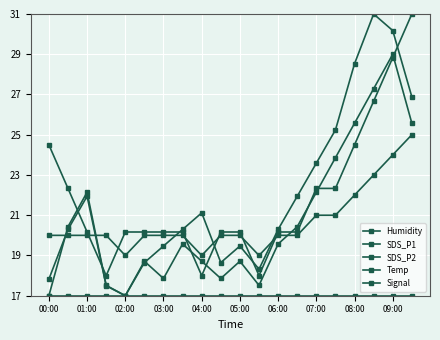

Is this an area chart (filled region under the line)?

No